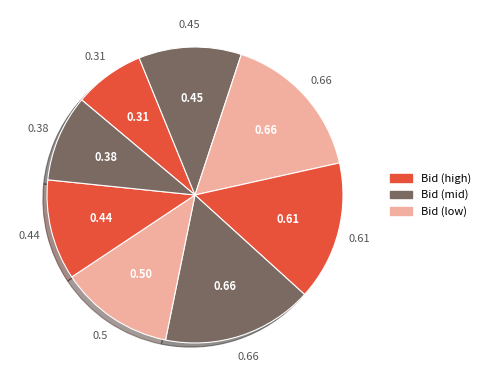

Is there any slice that represents more than half of the pie?

No